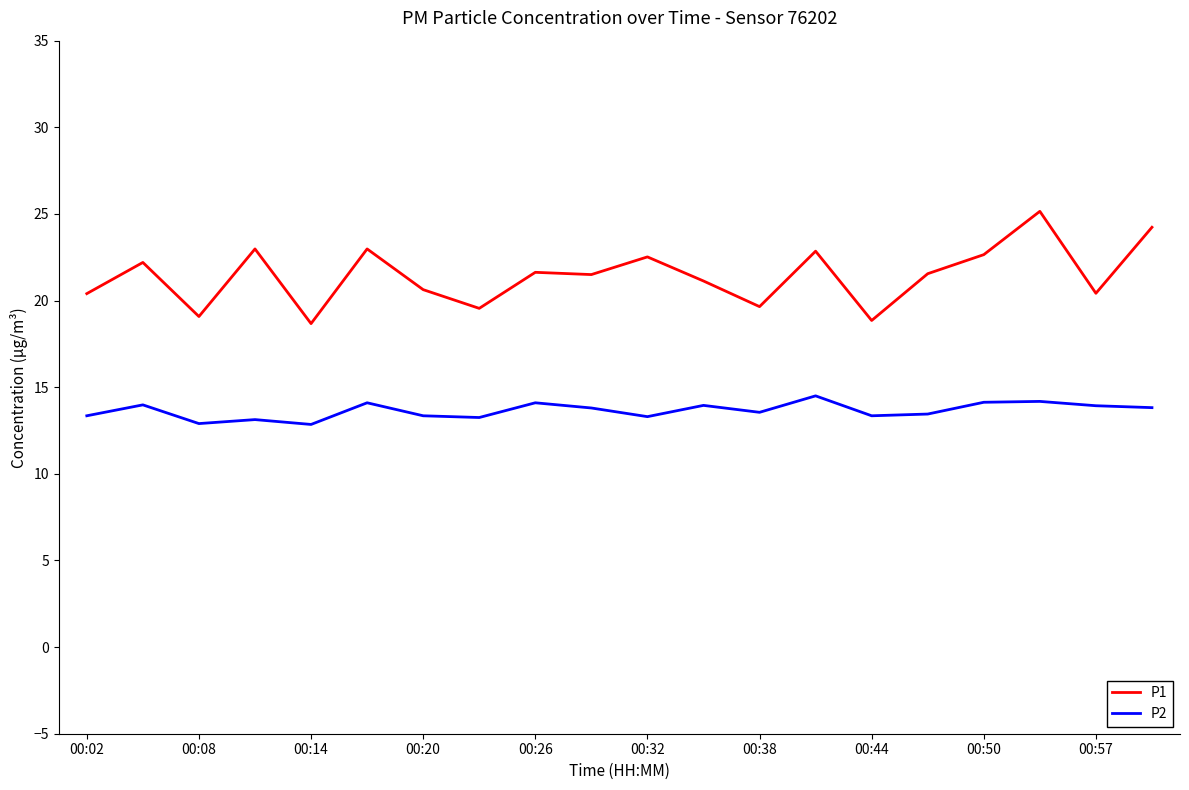

How many lines are shown in the chart?

2